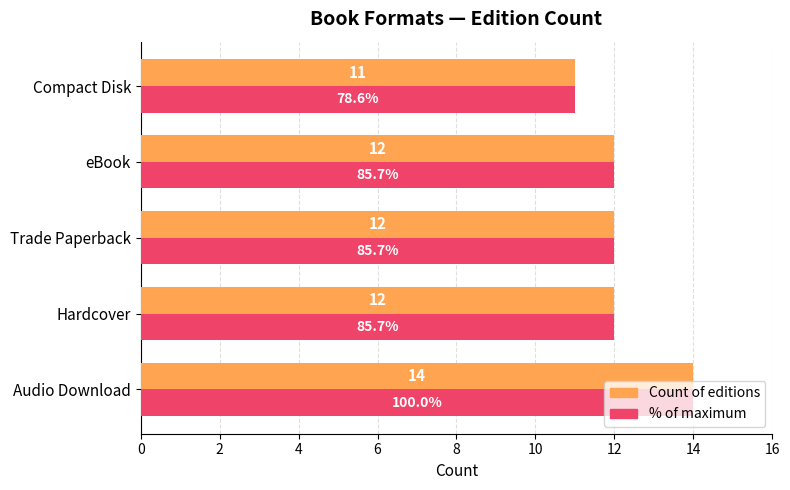

At which category does the chart reach its peak across all series?

Audio Download